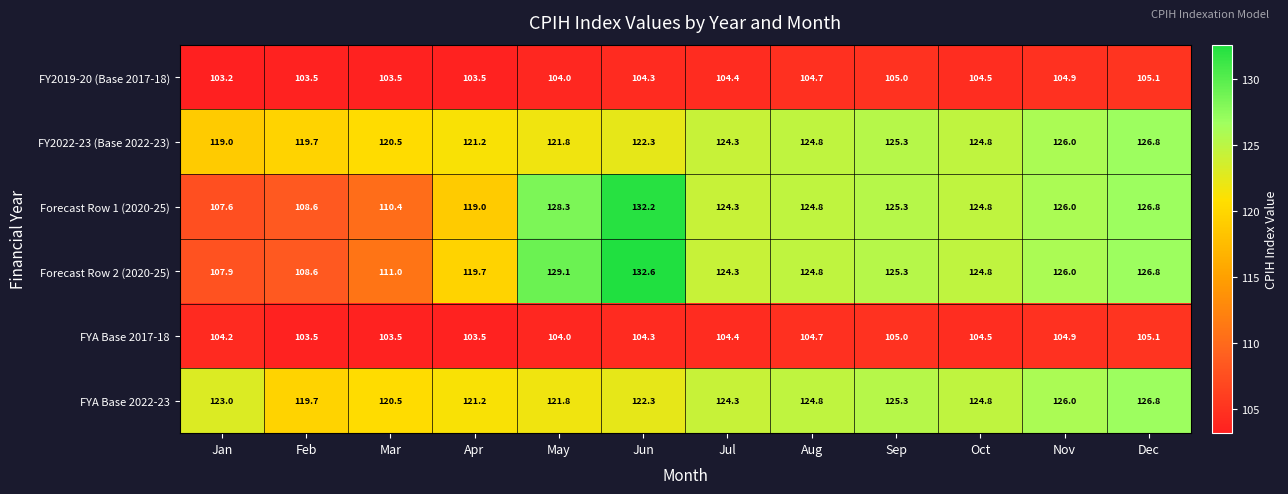

Which series changed the most between Jan and Sep?

Forecast Row 1 (2020-25)